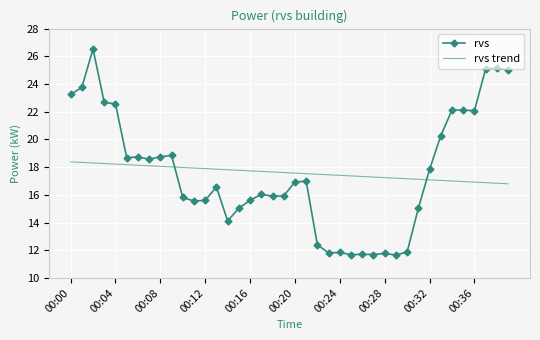

Rank the series by their maximum value, from highest to lowest.

rvs, rvs trend